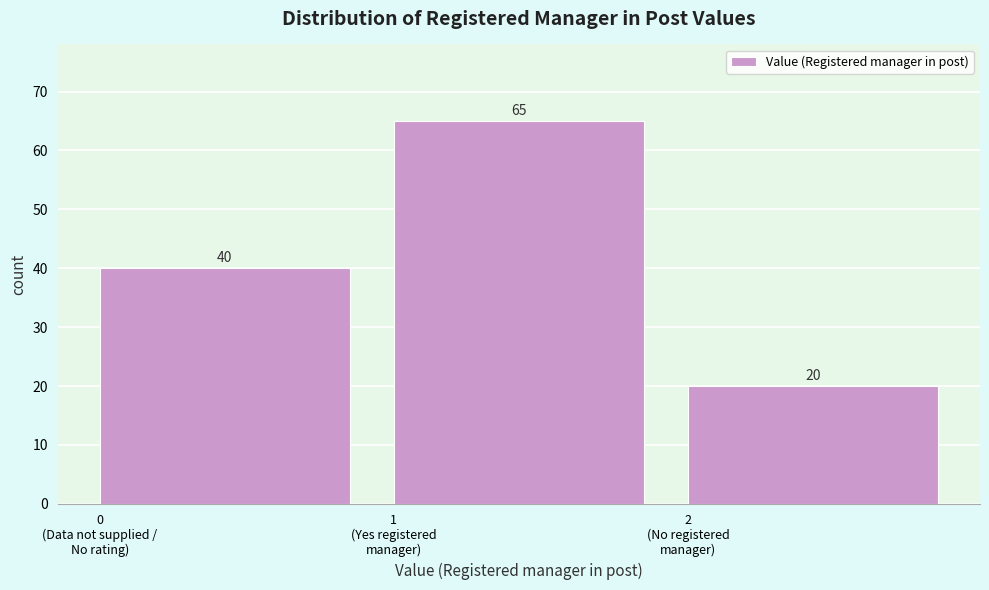

Reading left to right, what are all the values shown in this chart?

40	65	20